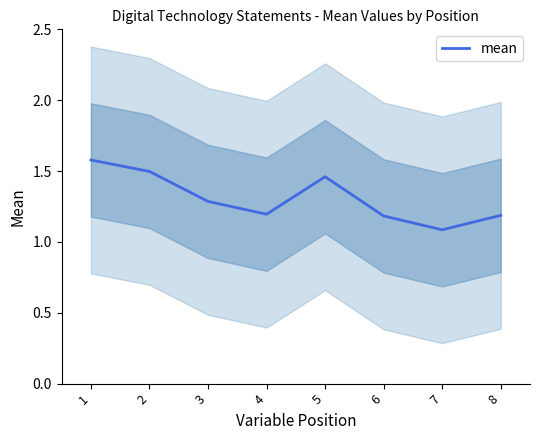

What is the difference between the values at 8 and 2?

0.3